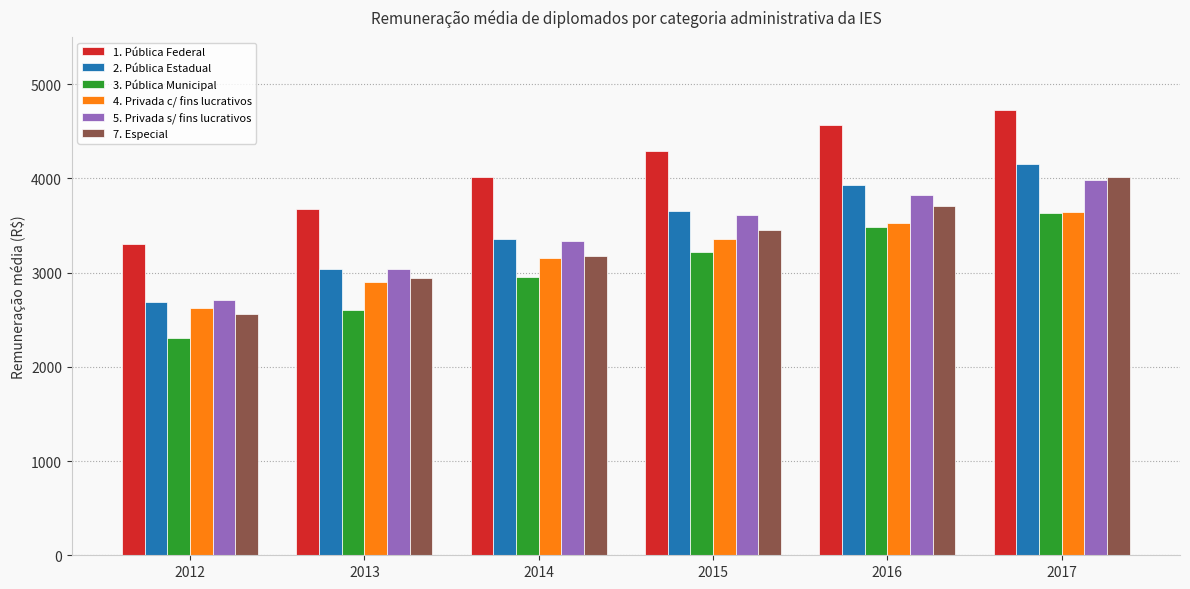

What are all the series names shown in the legend?

1. Pública Federal, 2. Pública Estadual, 3. Pública Municipal, 4. Privada c/ fins lucrativos, 5. Privada s/ fins lucrativos, 7. Especial